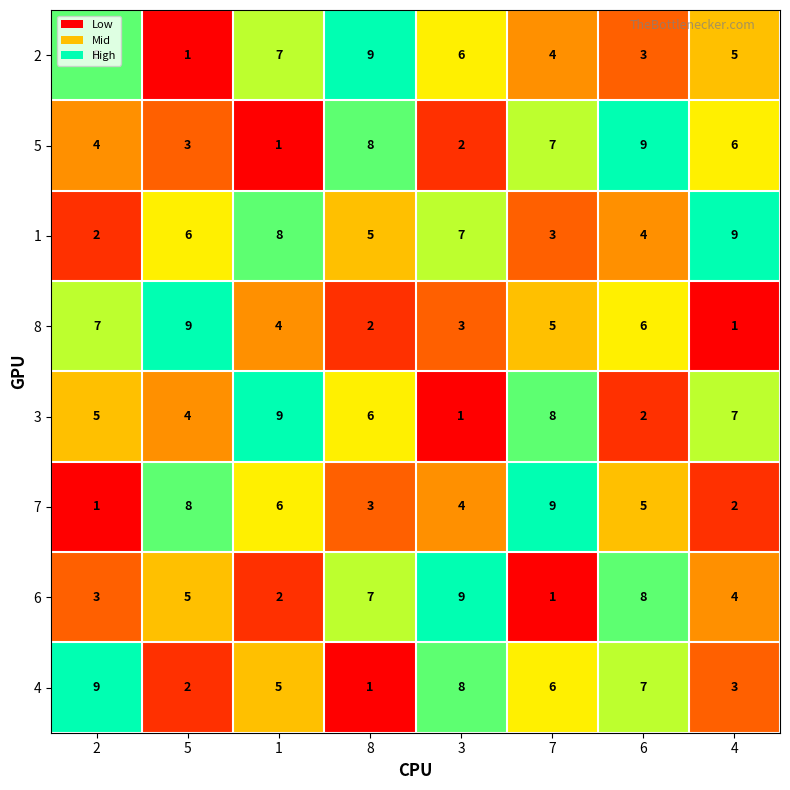

The value of 6 at 3 is 9. True or false?

True